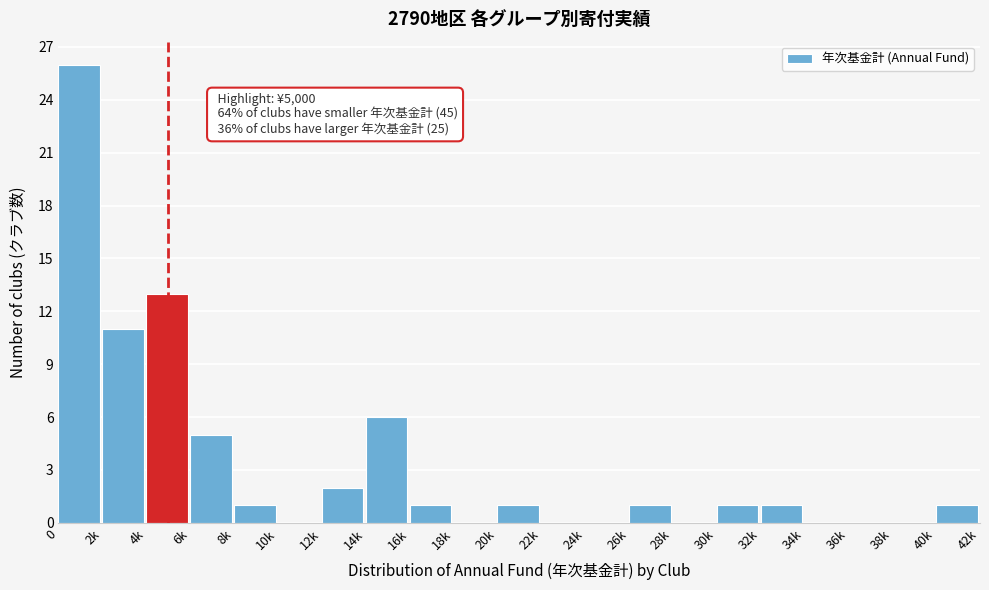

Reading left to right, what are all the values shown in this chart?

0=26	2k=11	4k=13	6k=5	8k=1	10k=0	12k=2	14k=6	16k=1	18k=0	20k=1	22k=0	24k=0	26k=1	28k=0	30k=1	32k=1	34k=0	36k=0	38k=0	40k=1